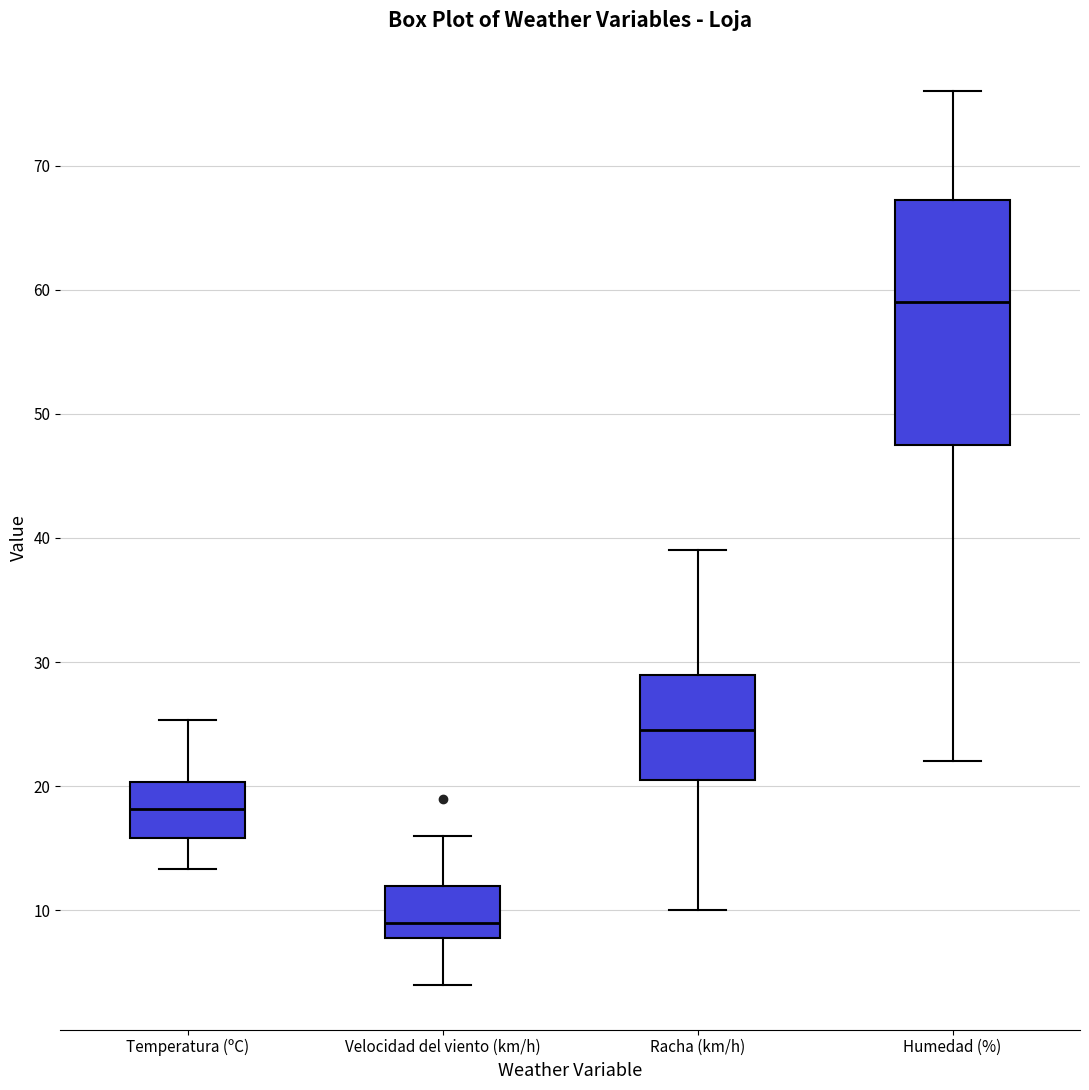

Reading left to right, read every box against the y-axis: the position of its median line, the range the box covers, and the ends of its whiskers. The values are not printed on the chart, so give them approximately, as read against the axis.

Temperatura (ºC): median 18, box 16 to 20, whiskers 13 to 25
Velocidad del viento (km/h): median 9, box 8 to 12, whiskers 4 to 16
Racha (km/h): median 25, box 21 to 29, whiskers 10 to 39
Humedad (%): median 59, box 48 to 67, whiskers 22 to 76